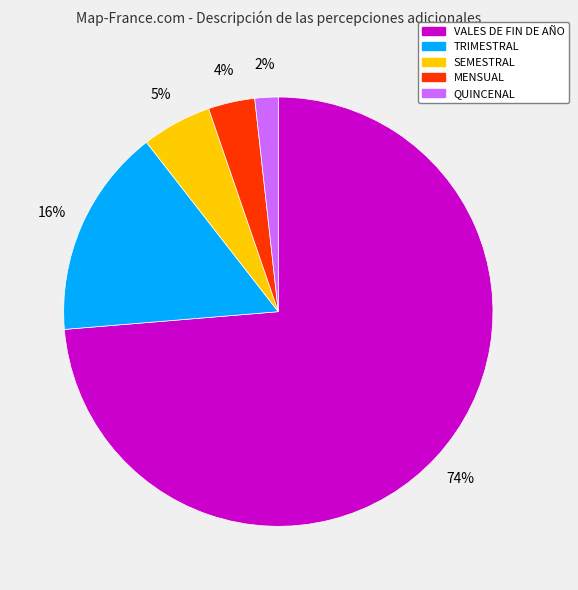

Between MENSUAL and VALES DE FIN DE AÑO, which is larger?

VALES DE FIN DE AÑO